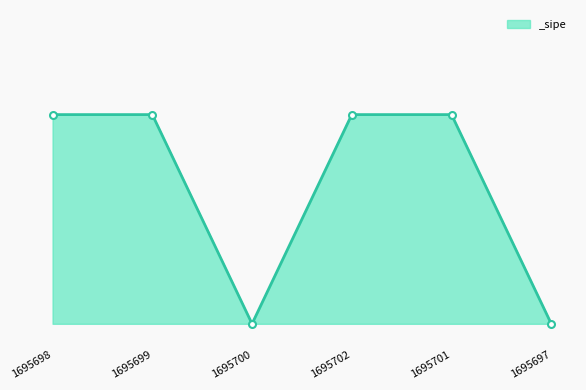

Reading right to left, what are all the values shown in this chart?

1695697=0	1695701=1	1695702=1	1695700=0	1695699=1	1695698=1